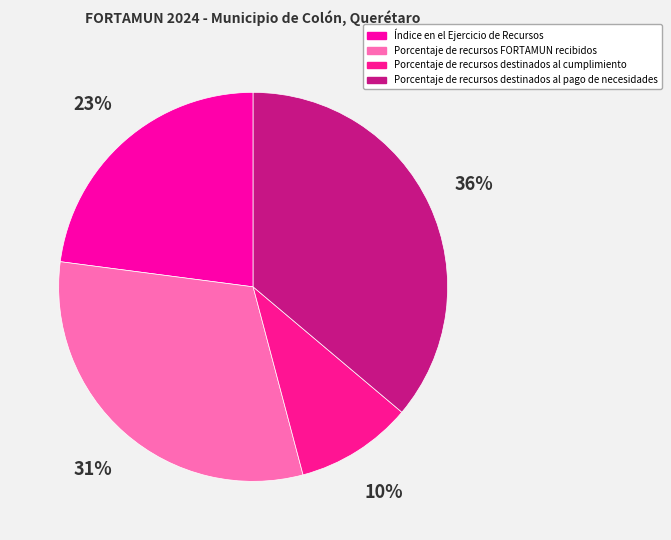

Count the number of slices in the pie.

4